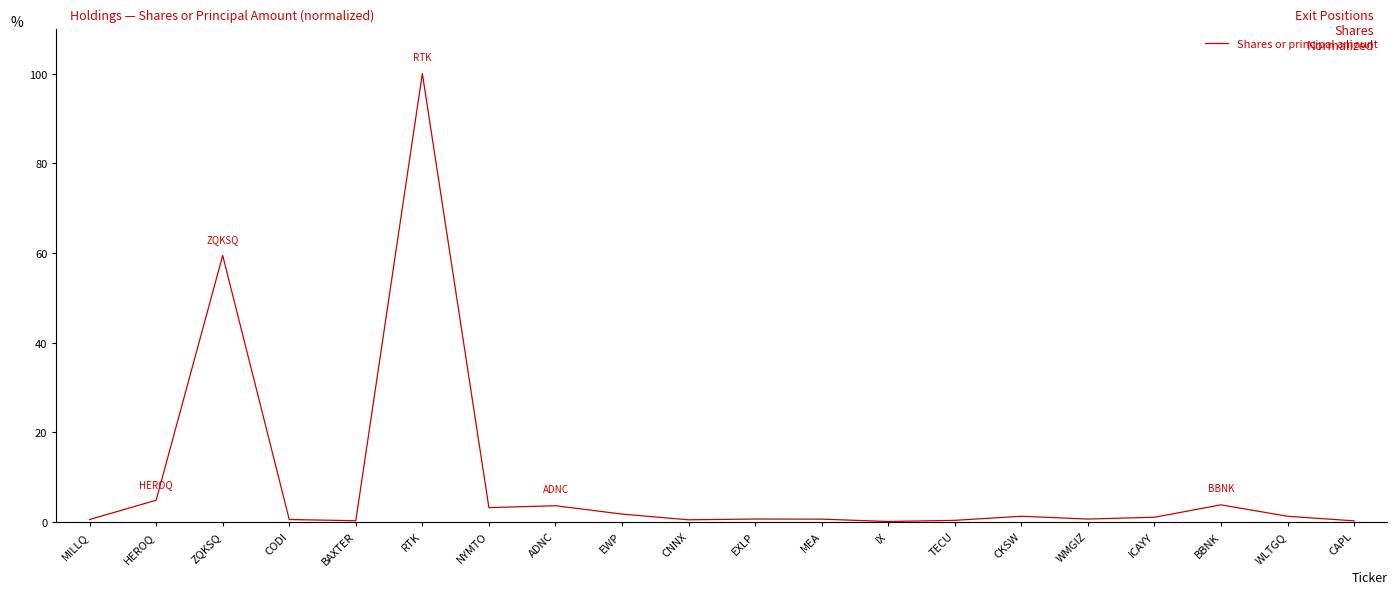

At which label is the value closest to 50?

ZQKSQ